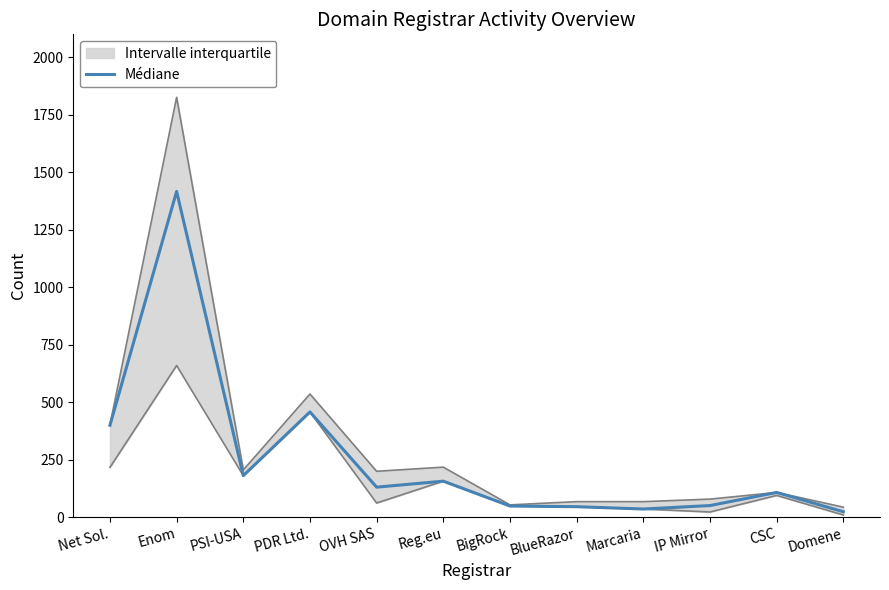

Is this an area chart (filled region under the line)?

No